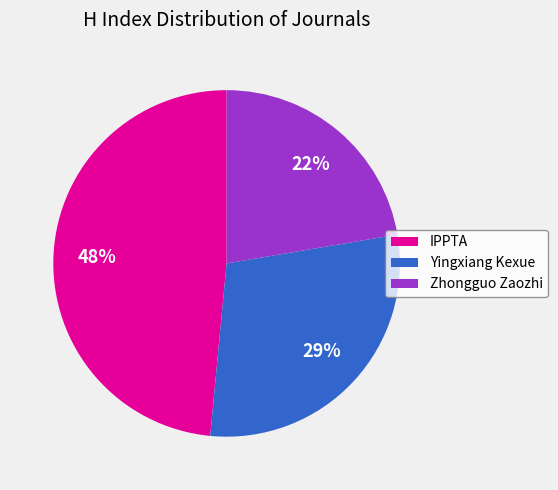

Which category has the smallest portion of the pie?

Zhongguo Zaozhi